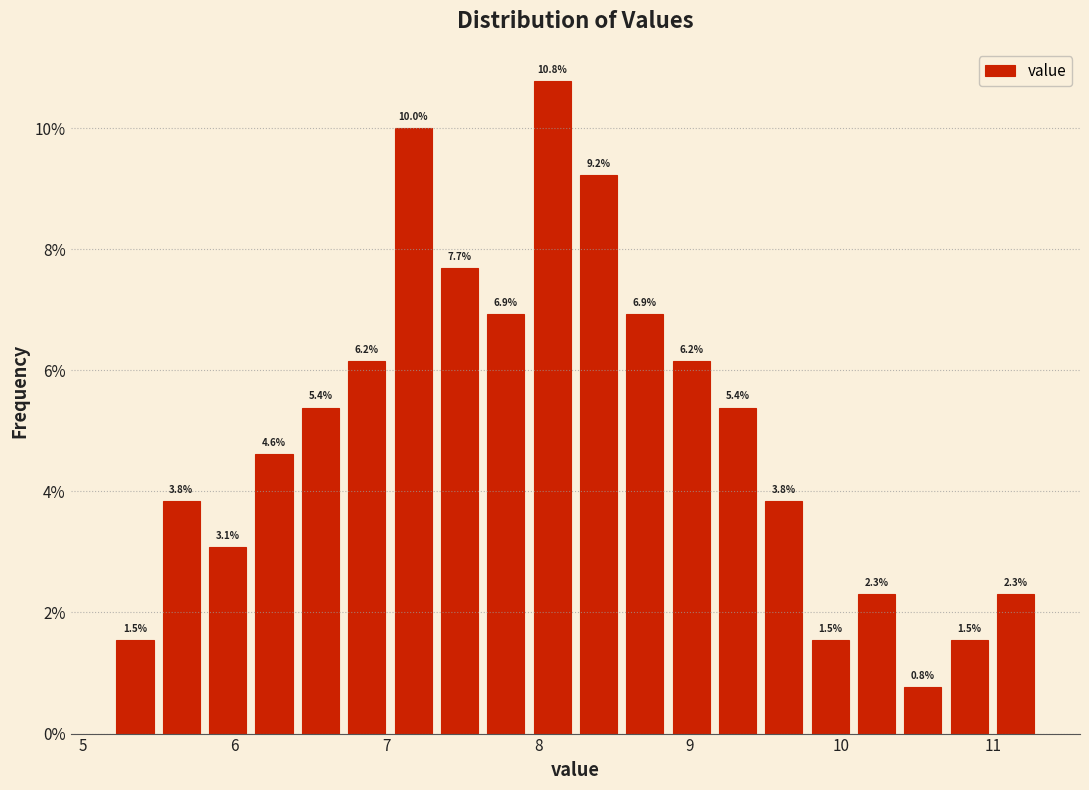

Around what value on the x-axis is the tallest bar? Give the approximate position of its centre, as read against the axis.

8.1